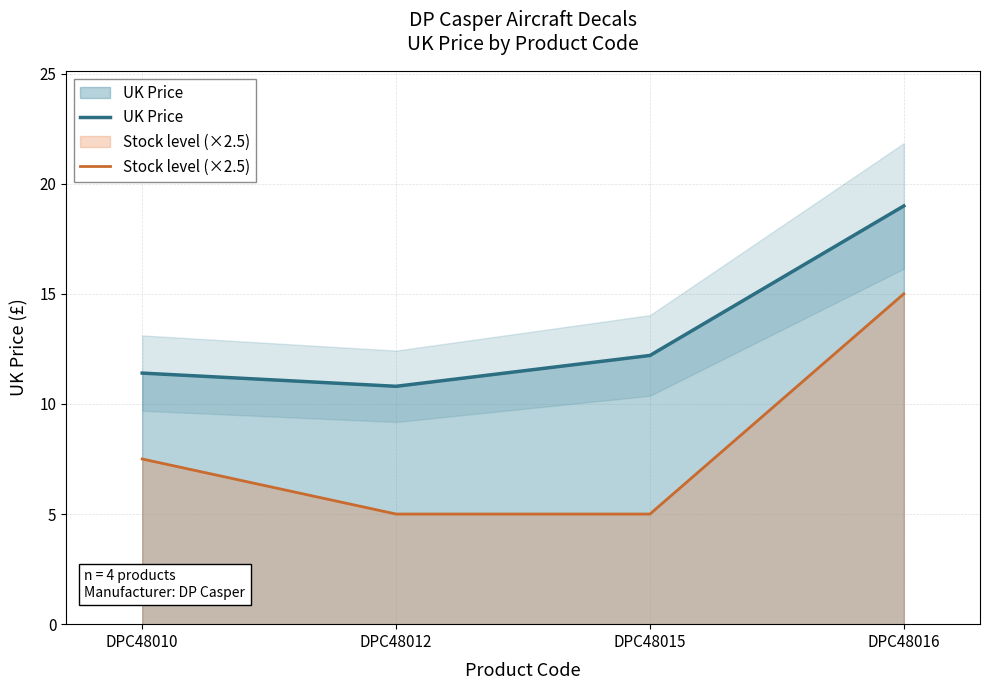

The UK Price series shows 11.4 at DPC48010. True or false?

True